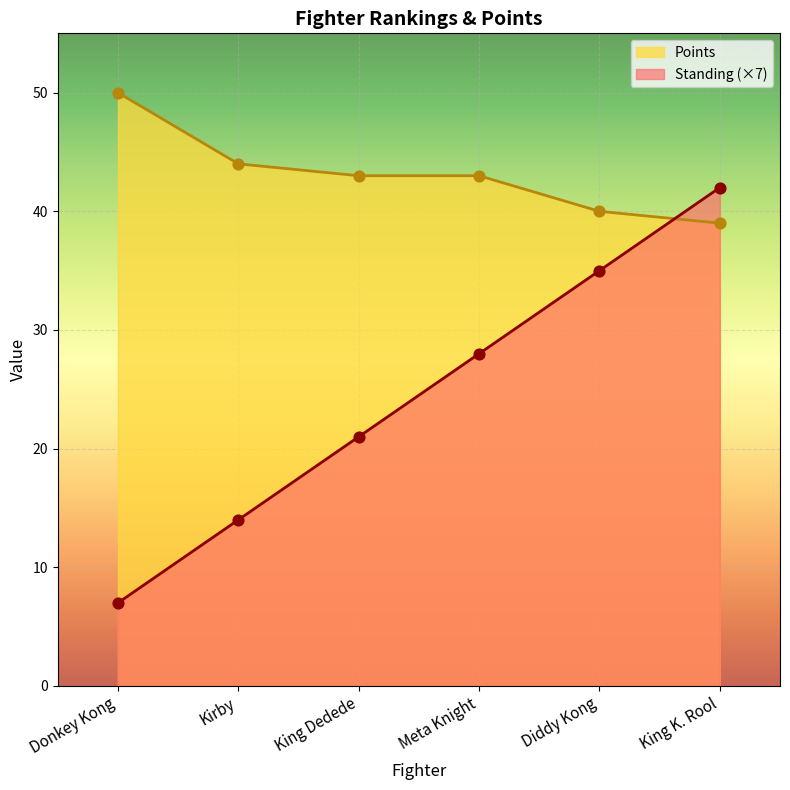

At how many categories does at least one series exceed 42?

4